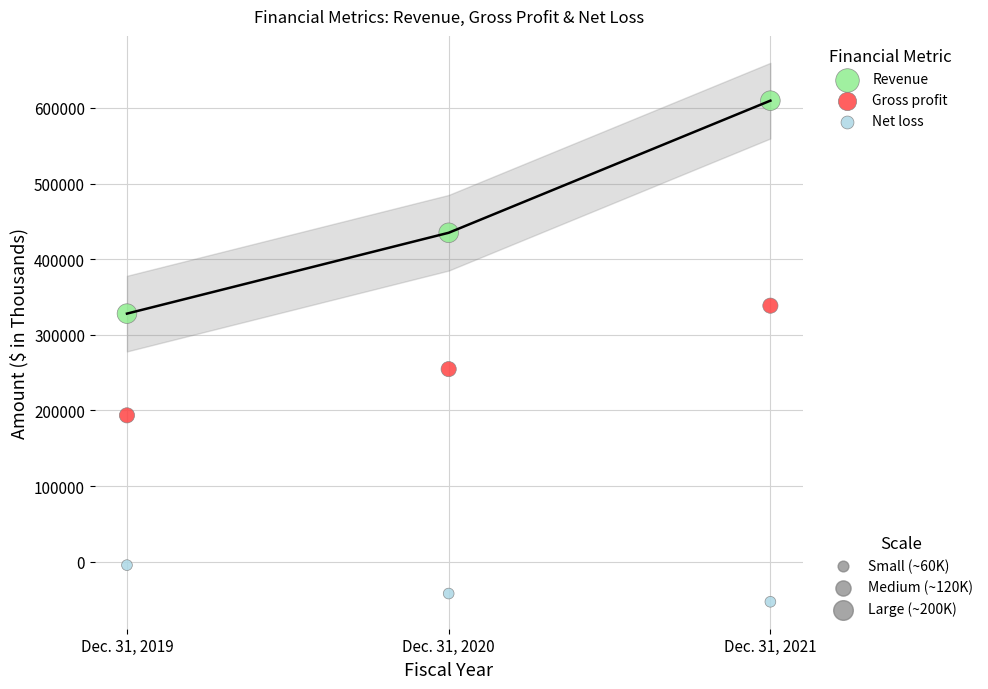

Across all series, what Y value is closest to 278295?

254624